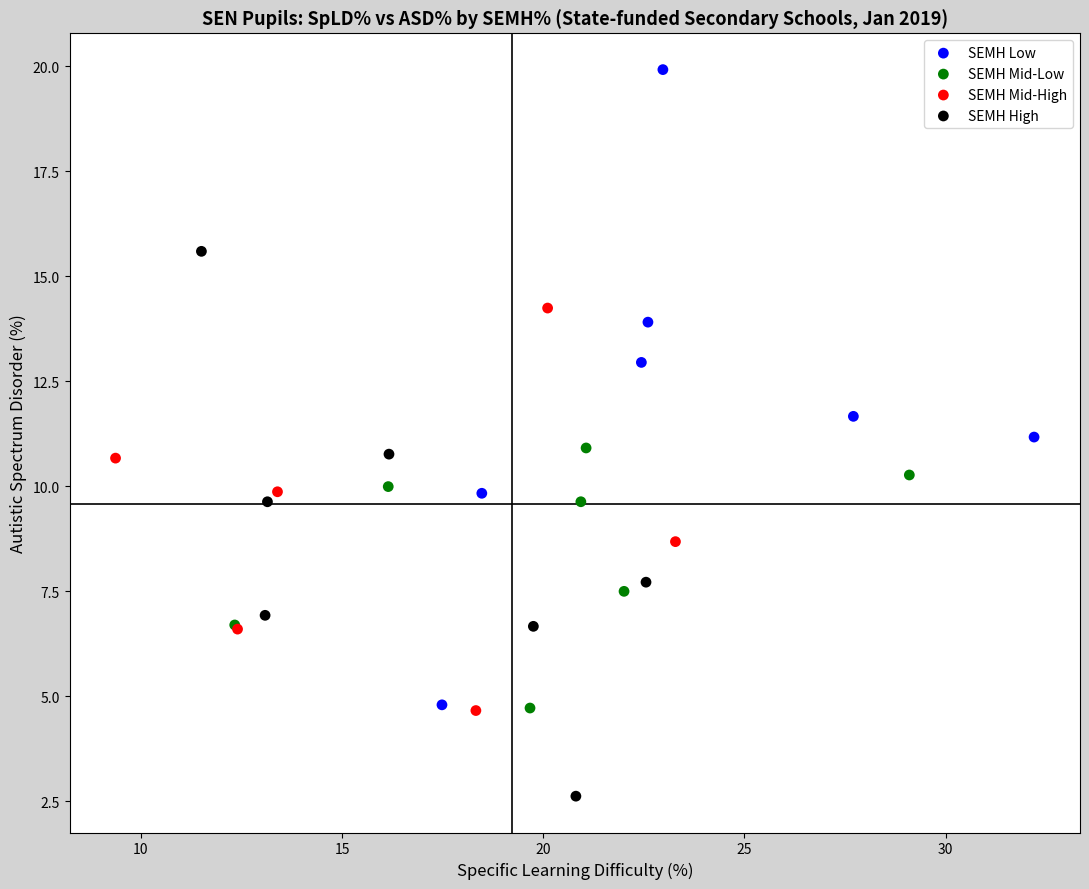

Which series has the widest spread of Y values?

SEMH Low